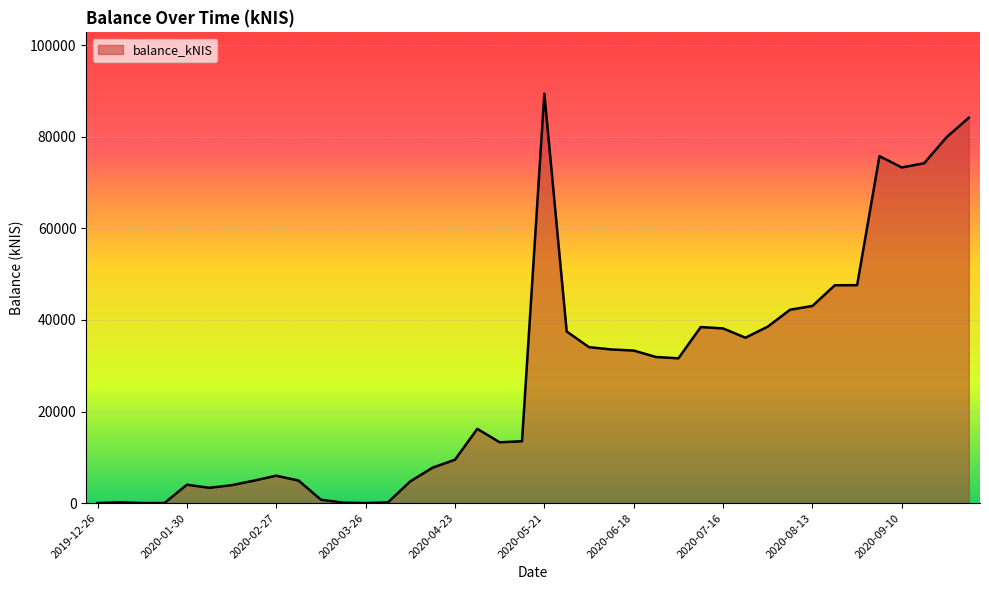

What is the label of the 33rd point from the right?

2020-02-20